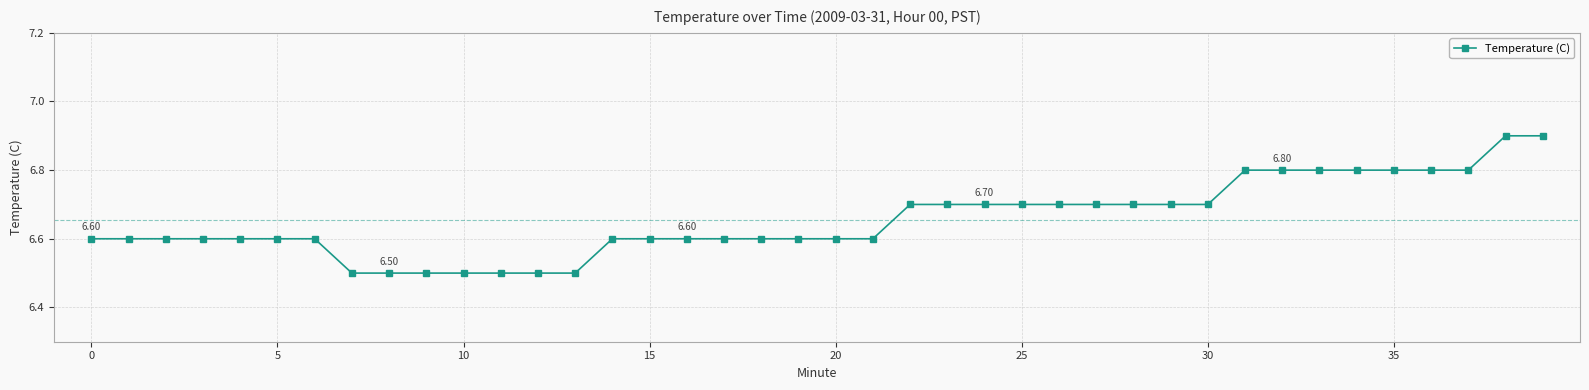

What is the difference between the maximum and minimum values?

0.4